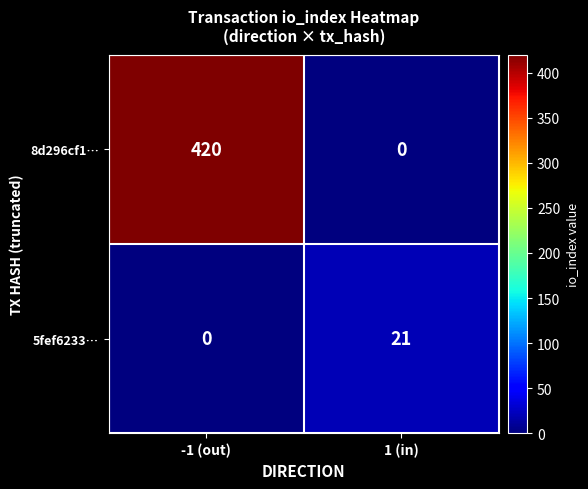

True or false: 8d296cf1… has a value of 93 at -1 (out).

False